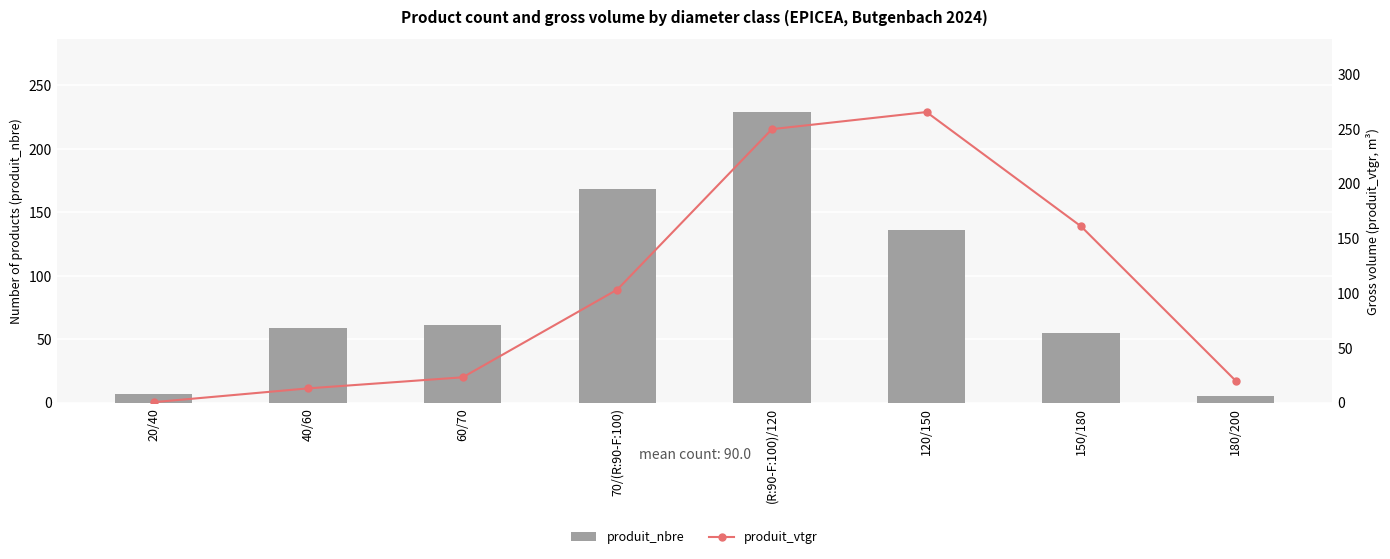

At how many categories does at least one series exceed 229?

2